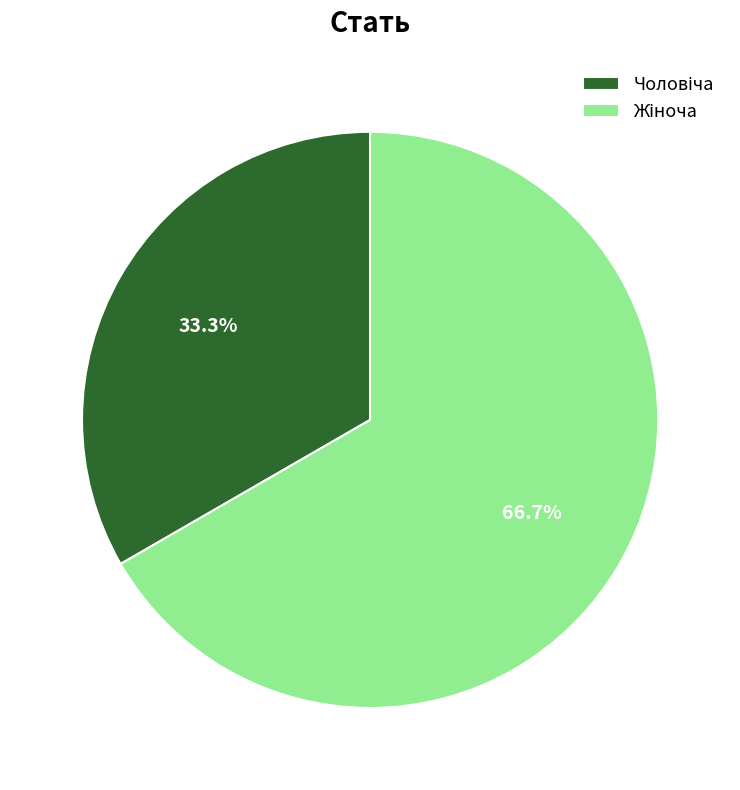

Is there any slice that represents more than half of the pie?

Yes